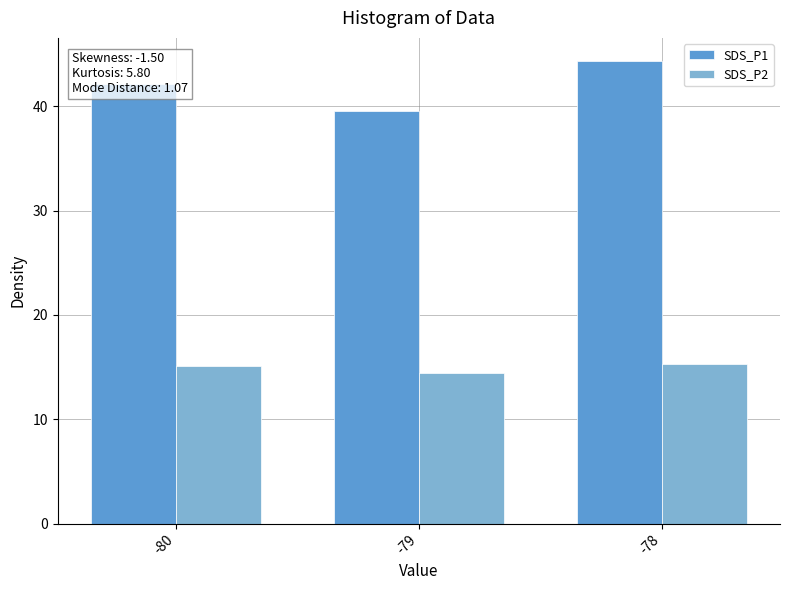

At -80, list the series in order from smallest to largest.

SDS_P2, SDS_P1